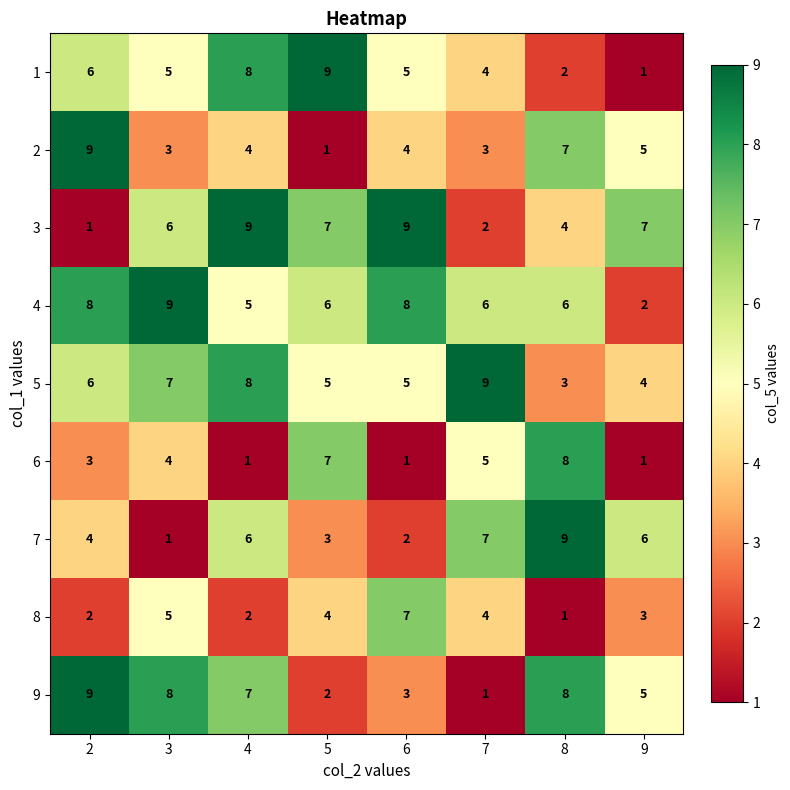

At which category is the sum across all series the highest?

4